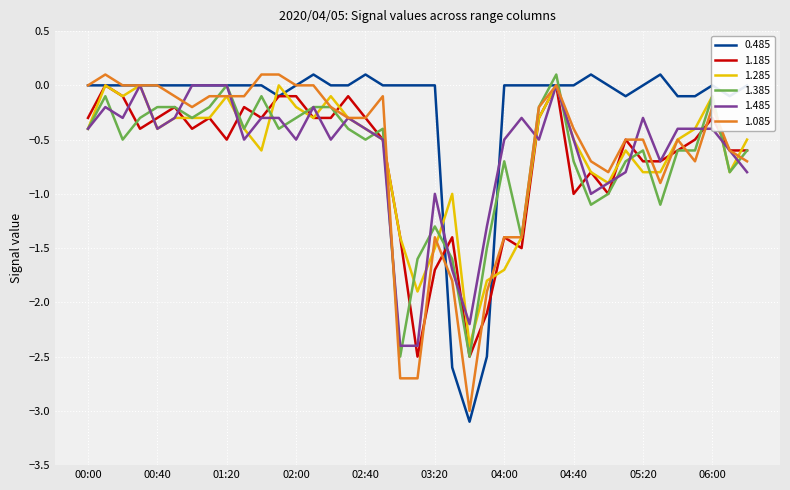

What is the minimum value shown in the chart?

-3.1